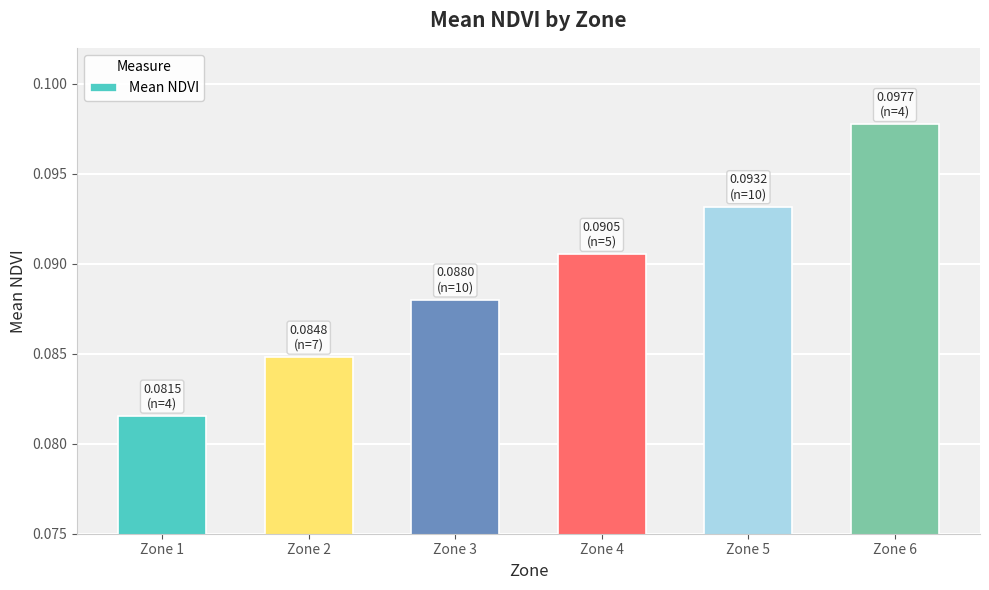

Does the chart contain stacked bars?

No